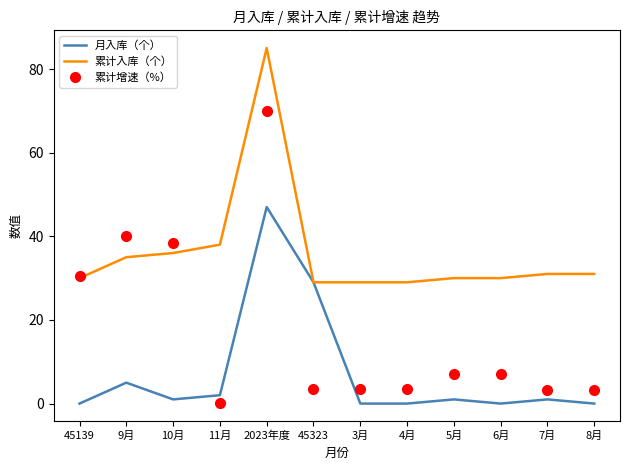

What is the difference between the maximum and minimum values in the 累计增速（%） series?

69.8